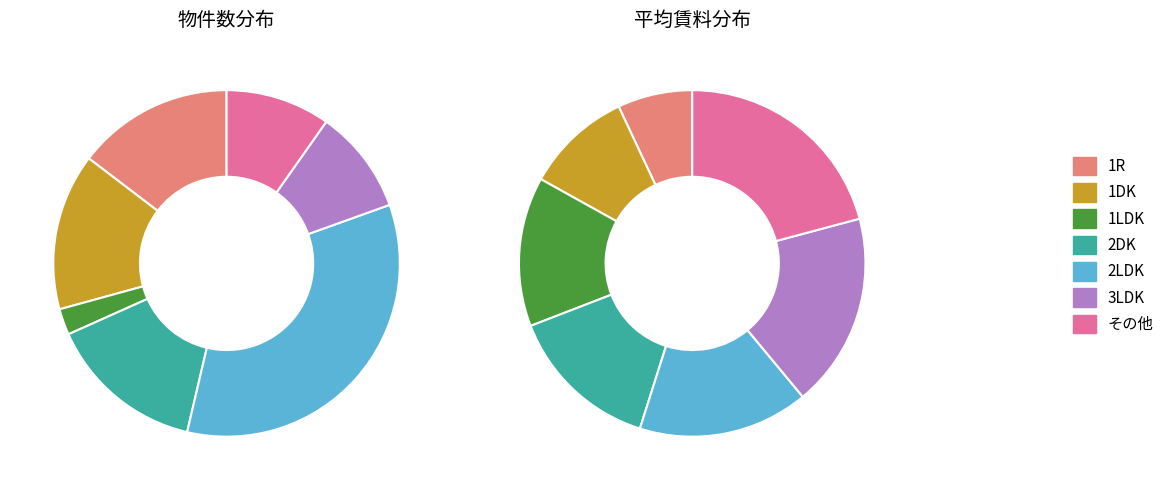

What percentage is the 1LDK slice, to the nearest percent?

13%